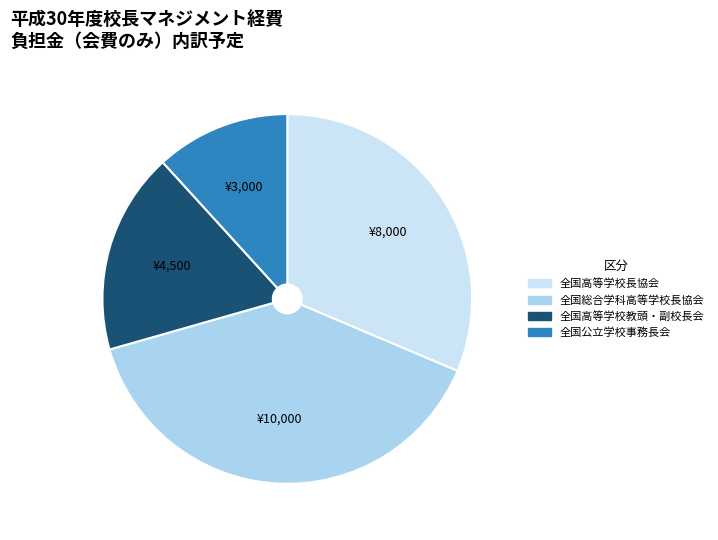

Which slice is the largest?

全国総合学科高等学校長協会